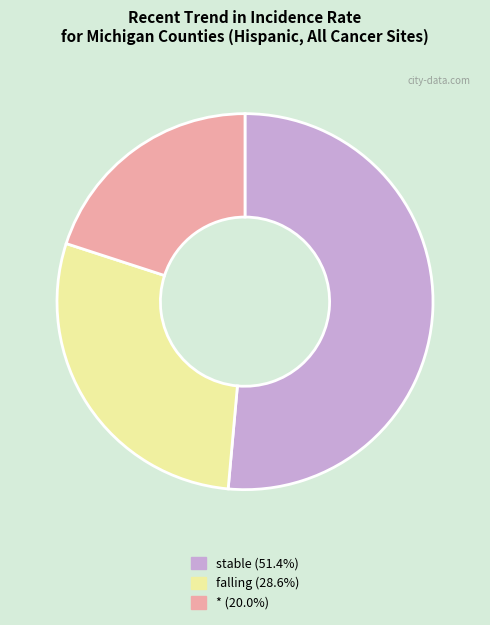

Does any single category account for the majority?

Yes